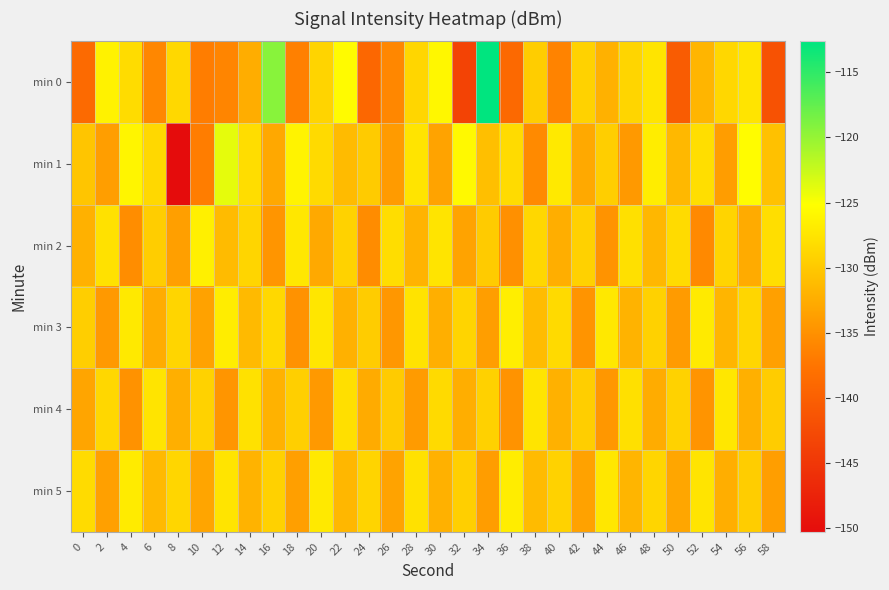

Reading right to left, extract all data points from this chart.

min 0: 58=-141.7	56=-127.6	54=-128.7	52=-131.8	50=-140.5	48=-127.5	46=-128.9	44=-132.1	42=-129.1	40=-136.2	38=-129.6	36=-138.9	34=-112.6	32=-143.5	30=-125.8	28=-128.7	26=-135.9	24=-139.1	22=-125.4	20=-129.0	18=-136.5	16=-119.3	14=-132.4	12=-136.0	10=-136.8	8=-128.6	6=-135.9	4=-128.3	2=-126.3	0=-138.8
min 1: 58=-130.7	56=-125.4	54=-133.9	52=-128.1	50=-131.5	48=-126.8	46=-134.2	44=-129.5	42=-132.8	40=-127.1	38=-135.6	36=-128.3	34=-130.9	32=-125.7	30=-133.4	28=-127.6	26=-134.1	24=-129.8	22=-131.2	20=-128.5	18=-126.2	16=-132.9	14=-128.2	12=-123.9	10=-136.8	8=-150.3	6=-128.7	4=-126.1	2=-133.8	0=-130.3
min 2: 58=-128.1	56=-132.7	54=-129.0	52=-135.7	50=-128.4	48=-131.6	46=-127.9	44=-134.8	42=-129.3	40=-132.4	38=-128.7	36=-135.1	34=-129.8	32=-133.3	30=-127.6	28=-131.9	26=-128.2	24=-135.4	22=-129.1	20=-132.8	18=-127.3	16=-134.6	14=-128.9	12=-131.2	10=-126.5	8=-133.7	6=-129.6	4=-135.3	2=-127.8	0=-132.1
min 3: 58=-133.6	56=-128.8	54=-131.7	52=-127.0	50=-134.1	48=-129.3	46=-131.9	44=-127.2	42=-134.7	40=-128.5	38=-131.1	36=-126.6	34=-133.8	32=-129.0	30=-132.3	28=-127.7	26=-134.4	24=-129.7	22=-132.1	20=-127.4	18=-134.9	16=-128.6	14=-131.3	12=-126.8	10=-133.5	8=-128.9	6=-132.6	4=-127.1	2=-134.2	0=-129.5
min 4: 58=-129.7	56=-132.2	54=-127.3	52=-134.7	50=-129.1	48=-132.6	46=-127.9	44=-134.4	42=-129.5	40=-132.1	38=-127.6	36=-134.8	34=-129.2	32=-132.4	30=-128.5	28=-134.1	26=-129.8	24=-132.7	22=-128.0	20=-134.3	18=-129.4	16=-132.0	14=-127.8	12=-134.6	10=-129.1	8=-132.3	6=-127.5	4=-134.9	2=-128.7	0=-133.2
min 5: 58=-133.8	56=-129.6	54=-132.4	52=-127.6	50=-133.1	48=-128.9	46=-131.8	44=-127.3	42=-133.5	40=-129.1	38=-131.2	36=-126.7	34=-133.9	32=-129.4	30=-132.1	28=-127.8	26=-133.4	24=-129.0	22=-131.6	20=-127.1	18=-133.7	16=-129.2	14=-131.9	12=-127.5	10=-133.2	8=-128.8	6=-131.4	4=-126.9	2=-133.6	0=-128.3